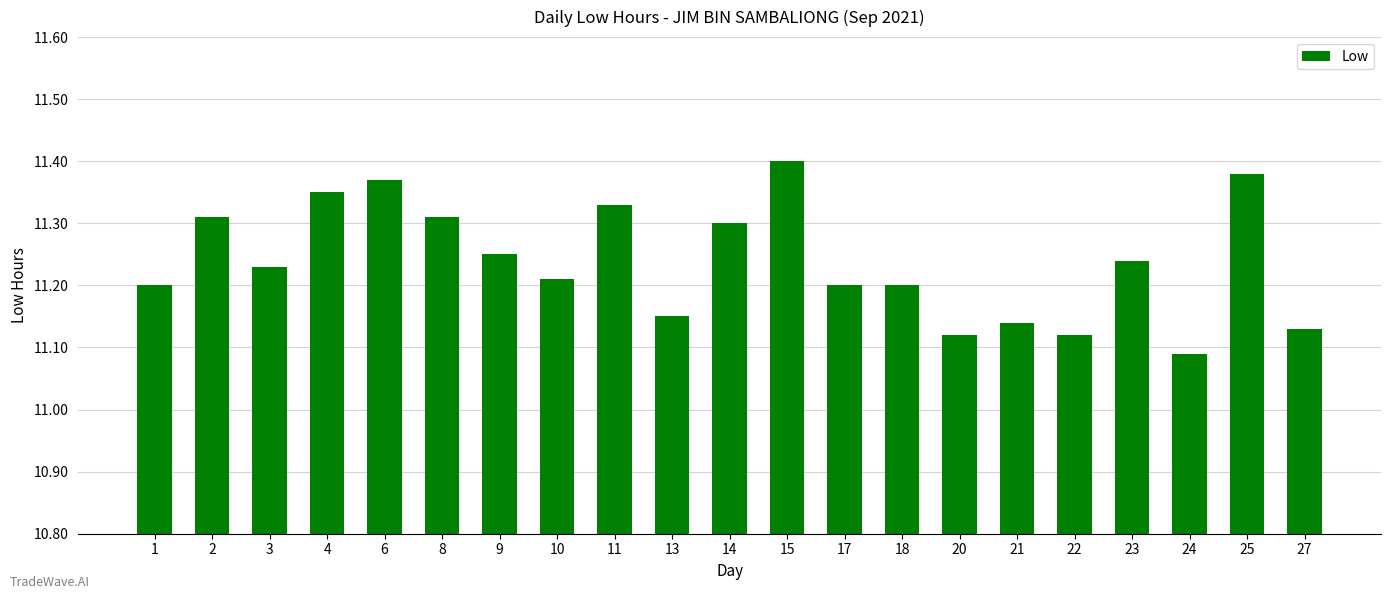

Which has a higher value, 25 or 22?

25